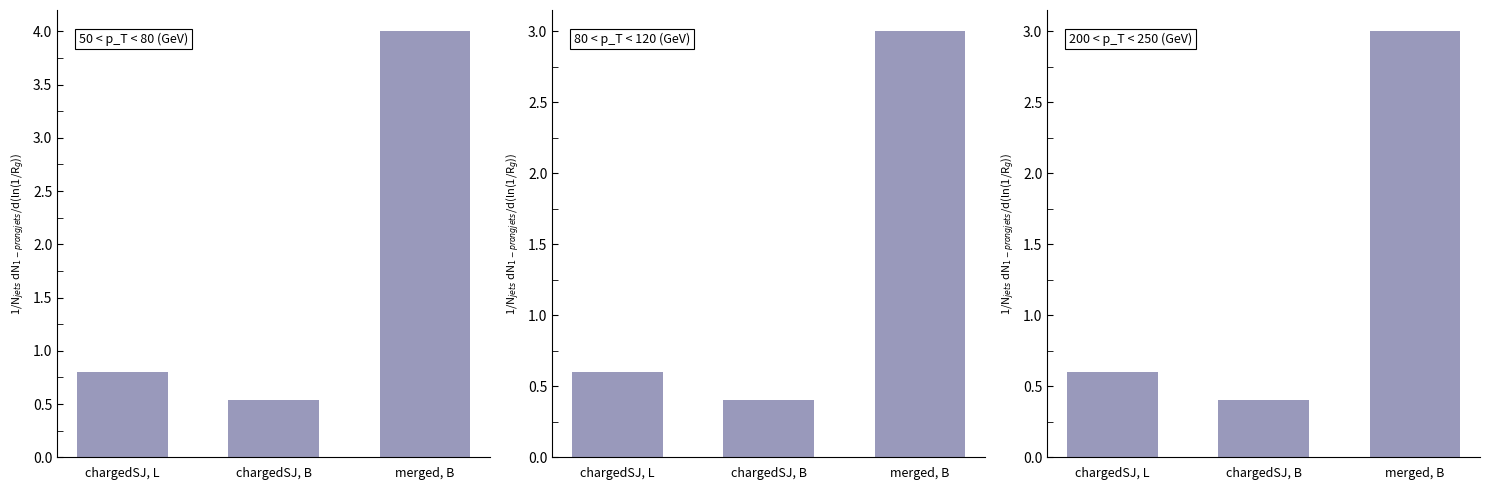

What is the label of the 1st bar from the left?

chargedSJ, L